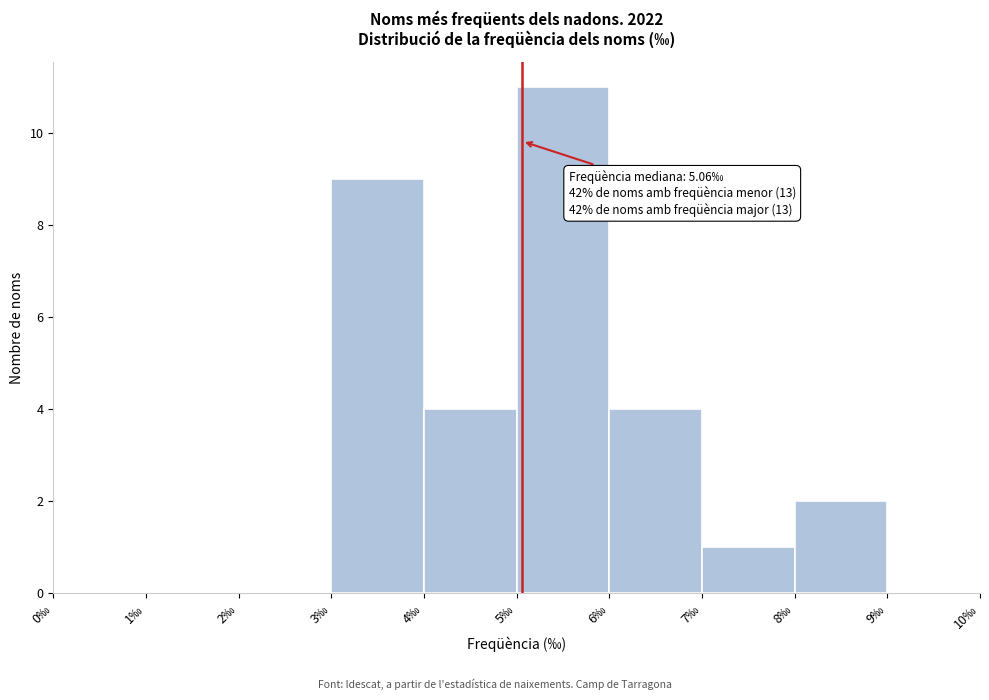

Over which range of the x-axis is the bar tallest?

5 to 6